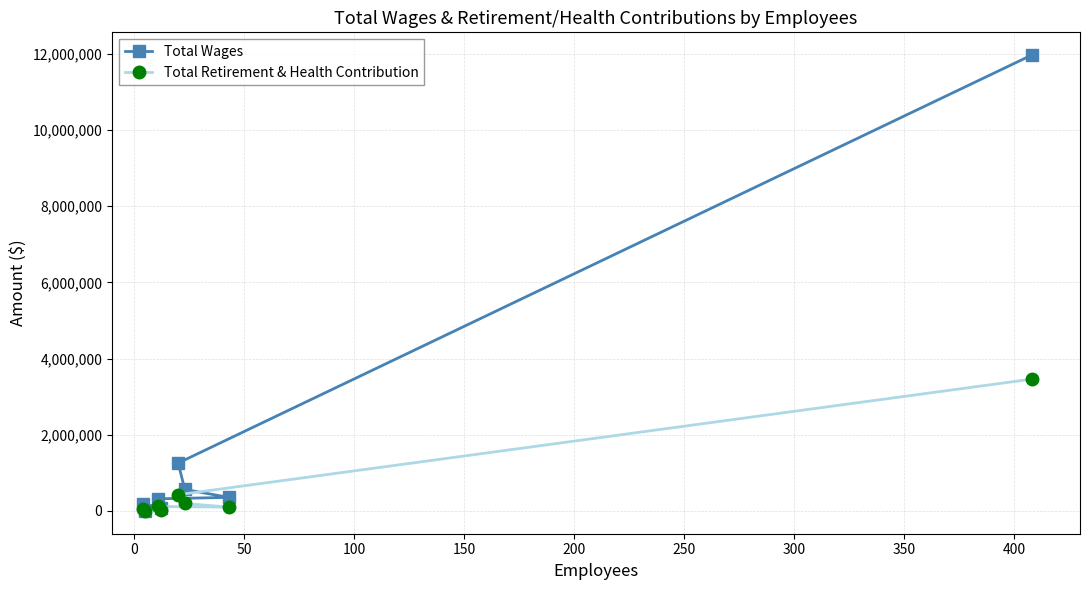

Rank the series by their average value, from highest to lowest.

Total Wages, Total Retirement & Health Contribution